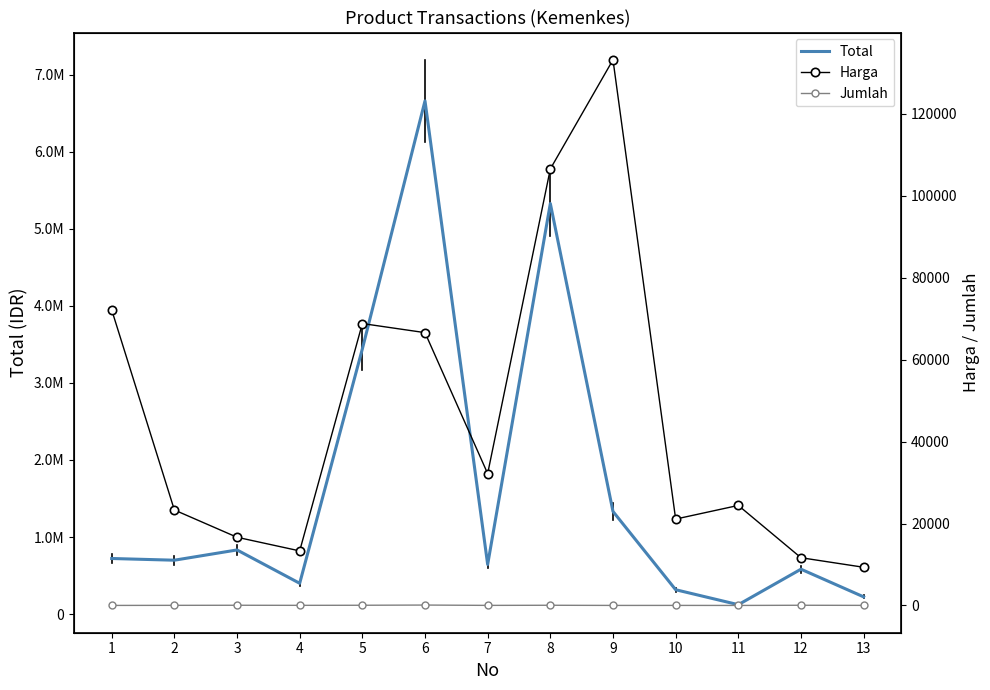

Reading left to right, list all the values displayed in this chart.

Total: 721500	699300	832500	399600	3441000	6660000	643800	5328000	1332000	316350	122100	582750	223776
Harga: 72150	23310	16650	13320	68820	66600	32190	106560	133200	21090	24420	11655	9324
Jumlah: 10	30	50	30	50	100	20	50	10	15	5	50	24